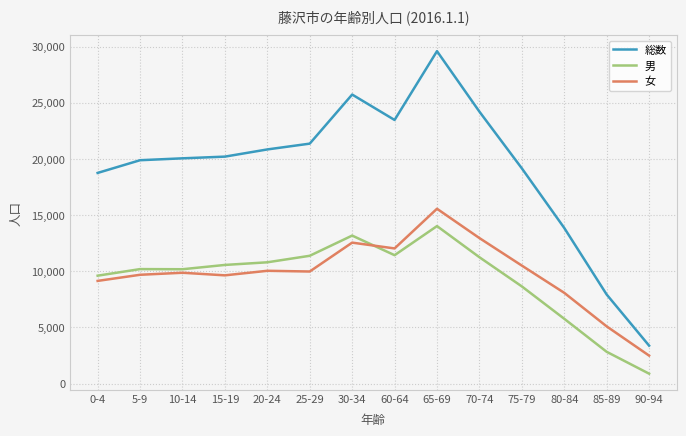

What is the minimum value shown in the chart?

888